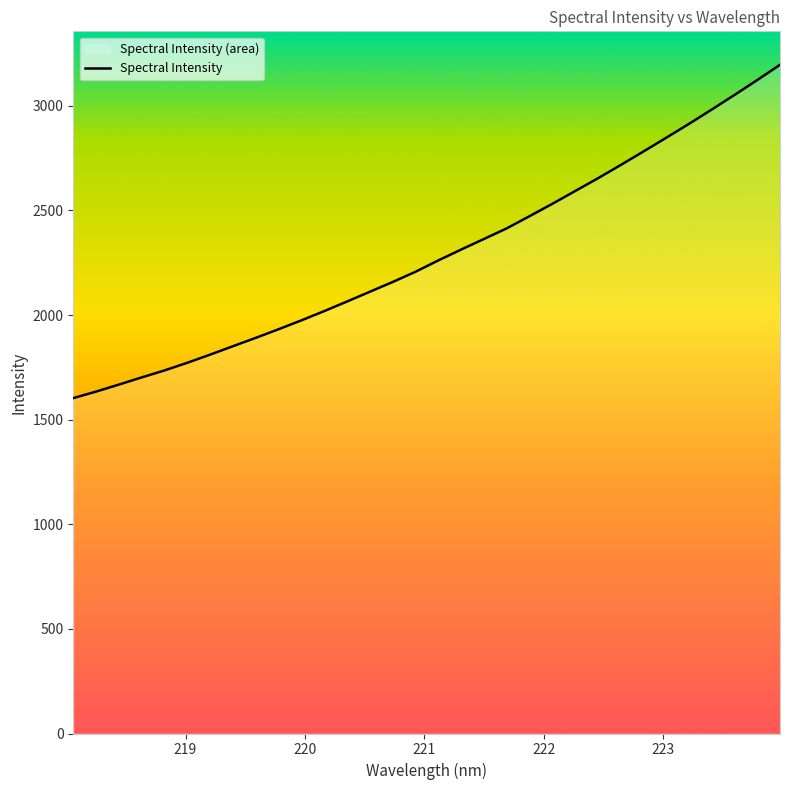

What is the minimum value shown in the chart?

1602.8